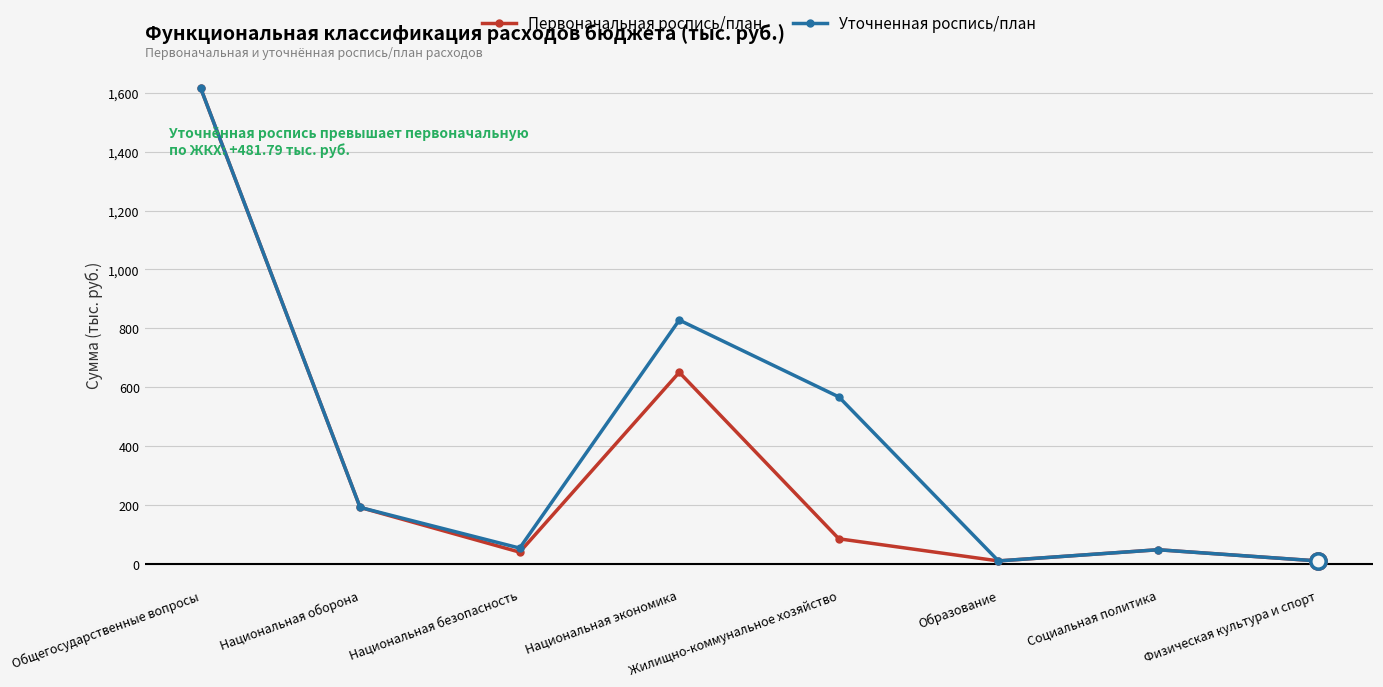

What is the maximum value for Первоначальная роспись/план?

1617.0